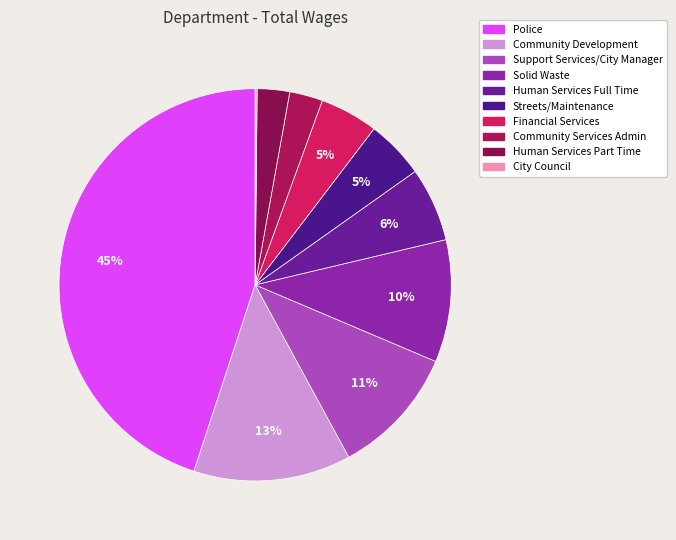

Is the sum of Police and Support Services/City Manager greater than half?

Yes